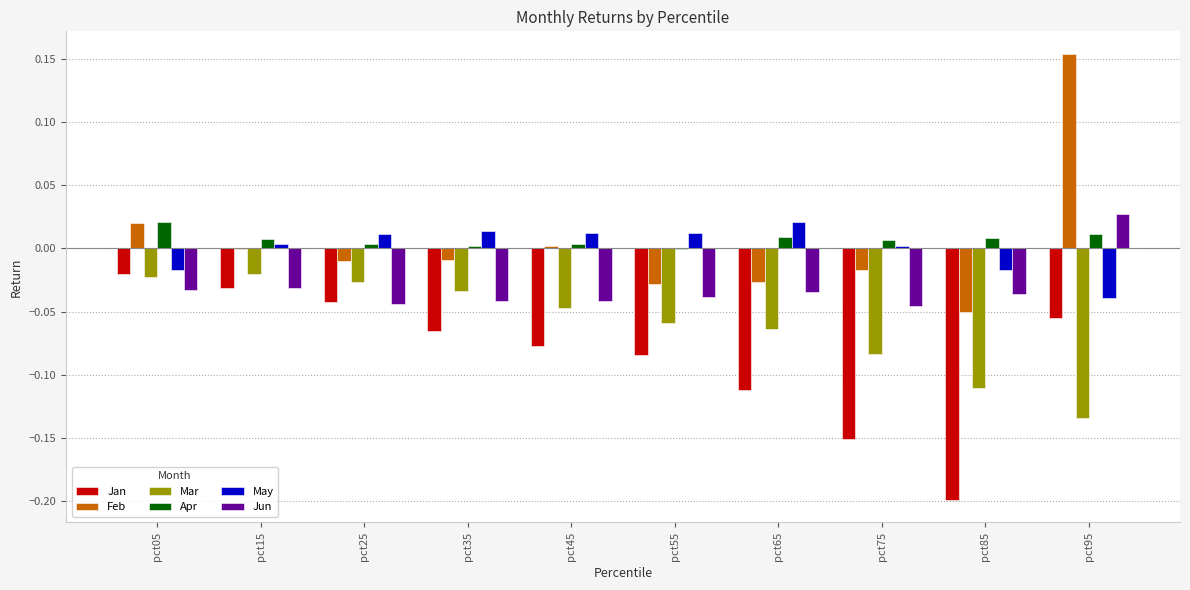

True or false: May has a value of -0.1 at pct95.

False